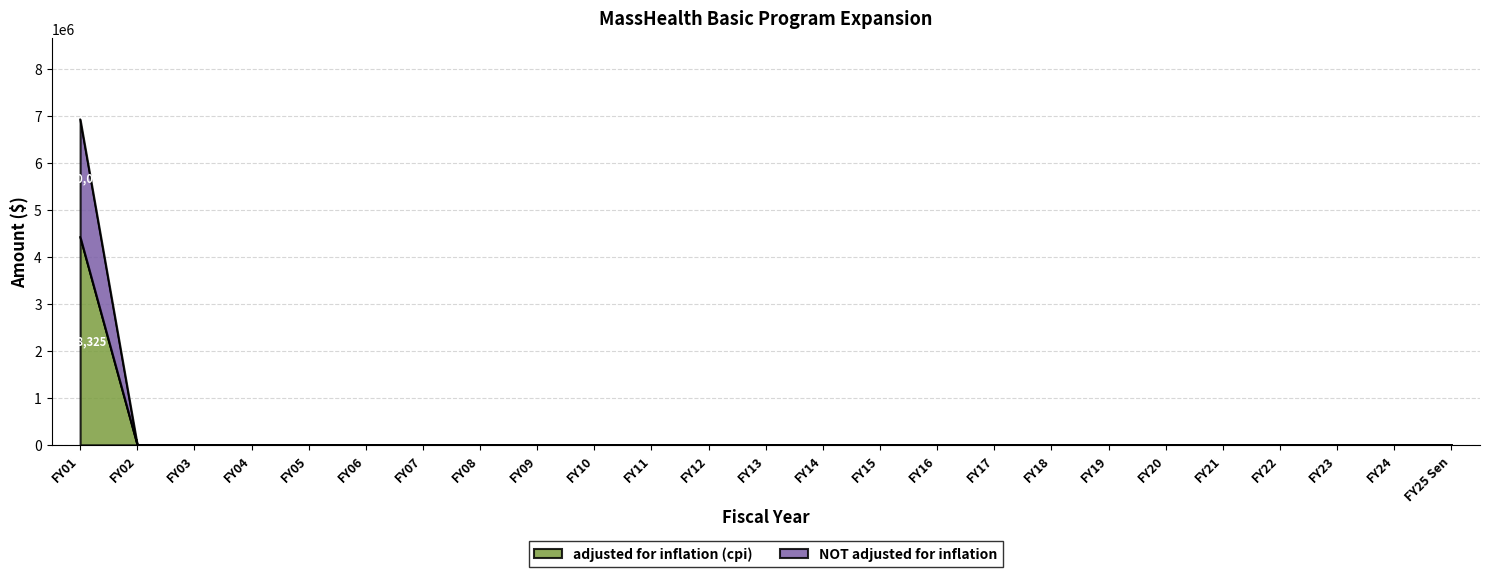

What are all the series names shown in the legend?

adjusted for inflation (cpi), NOT adjusted for inflation